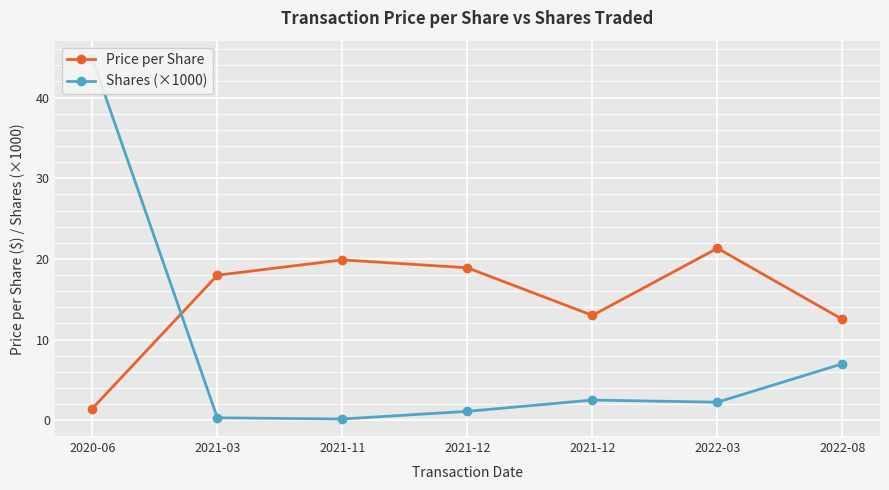

What is the spread (max minus min) of values at 2021-12?

17.8